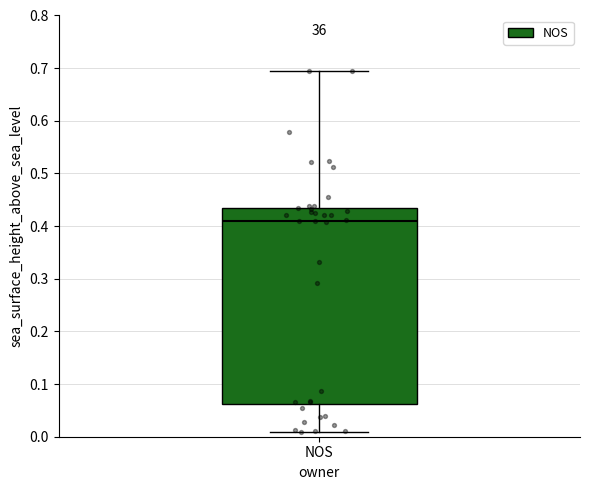

Read this box plot against the y-axis: the position of the median line, the range covered by the box, and the ends of both whiskers. The values are not printed on the chart, so give them approximately, as read against the axis.

median 0.41, box 0.06 to 0.44, whiskers 0.01 to 0.70